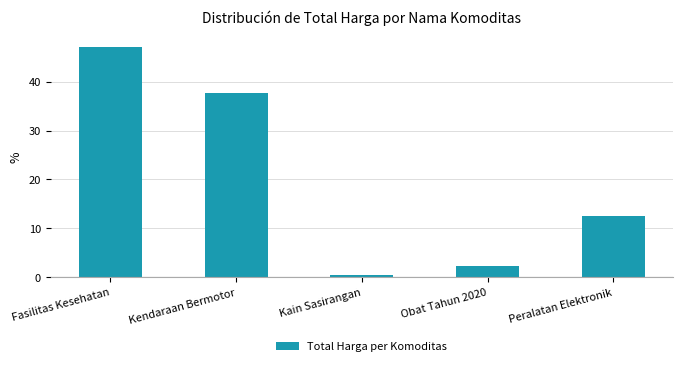

Reading right to left, what are all the values shown in this chart?

Peralatan Elektronik=12.6	Obat Tahun 2020=2.3	Kain Sasirangan=0.4	Kendaraan Bermotor=37.7	Fasilitas Kesehatan=47.1